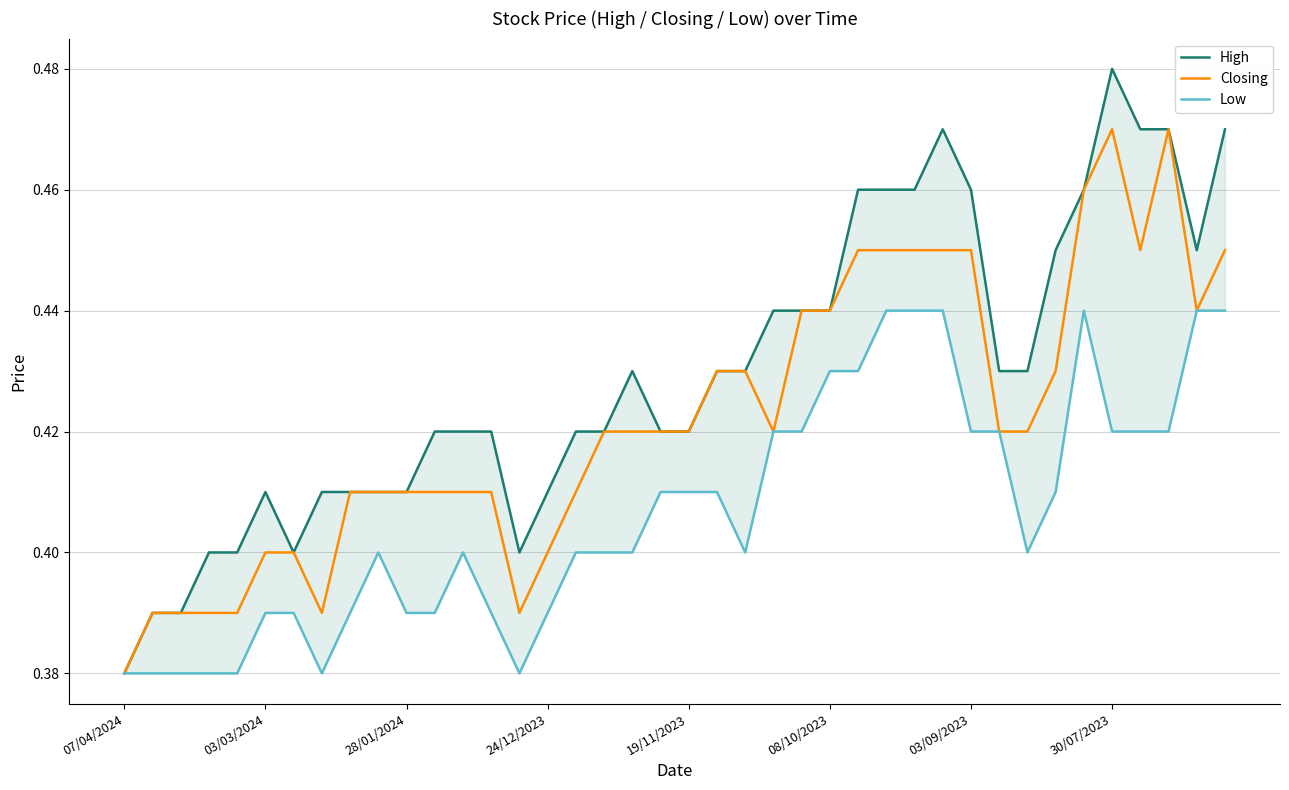

What are all the series names shown in the legend?

High, Closing, Low